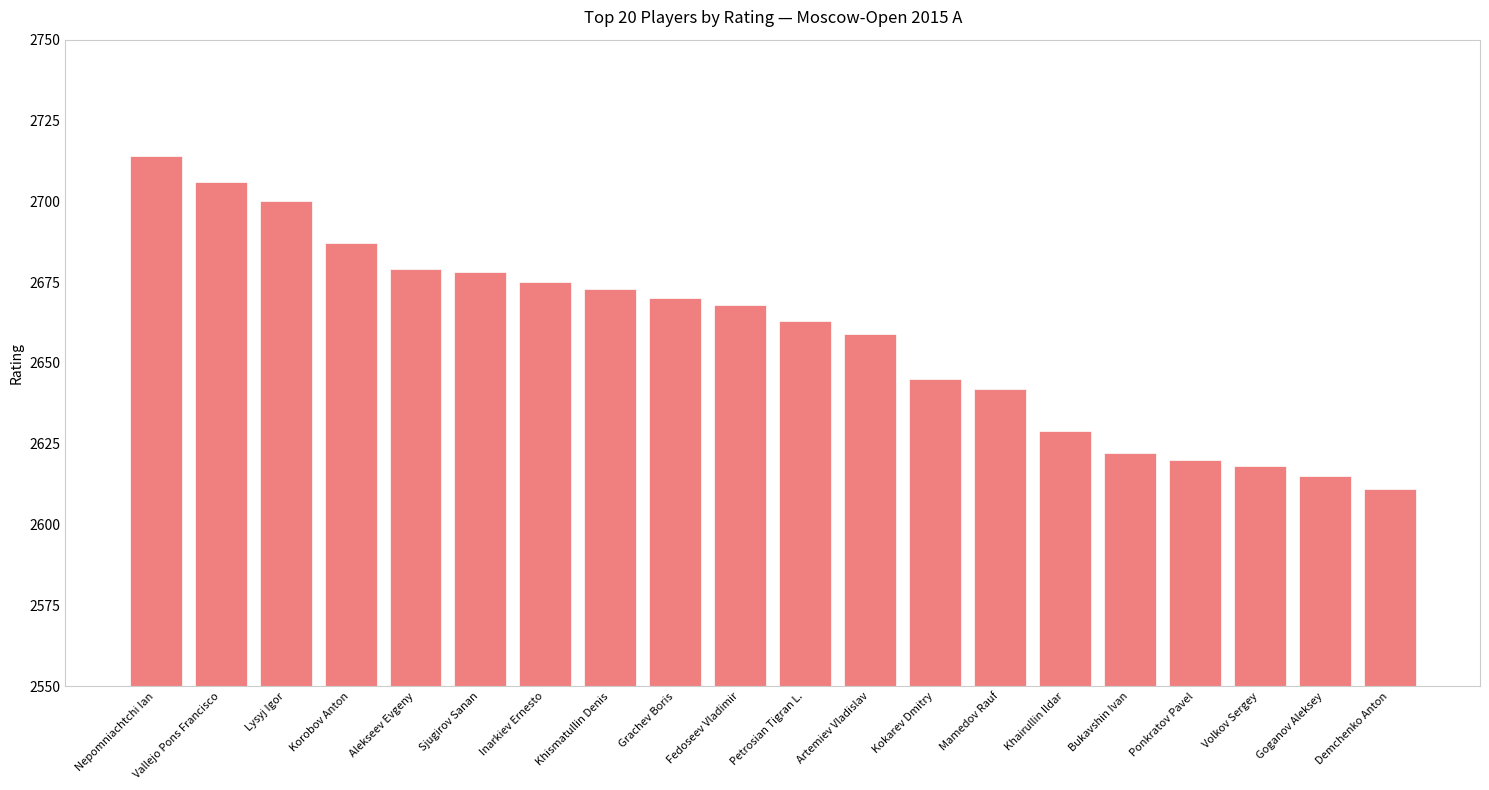

Which label corresponds to the smallest value in the chart?

Demchenko Anton